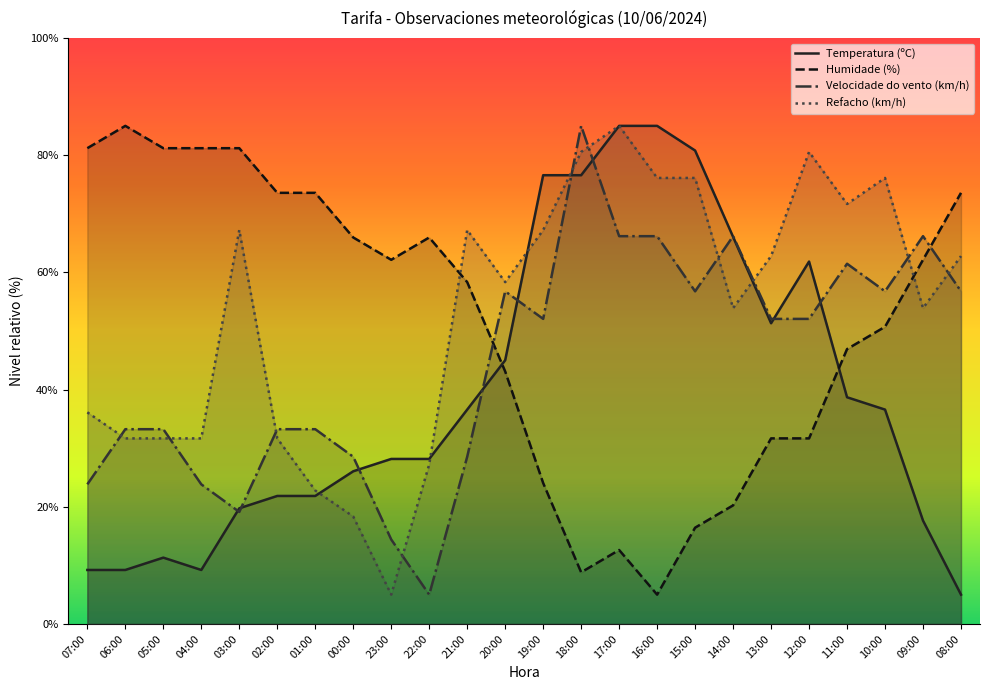

How many lines are shown in the chart?

4